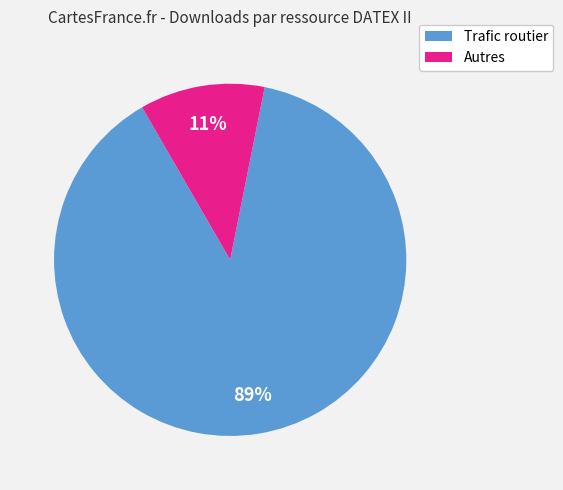

Which category has the biggest portion of the pie?

Trafic routier